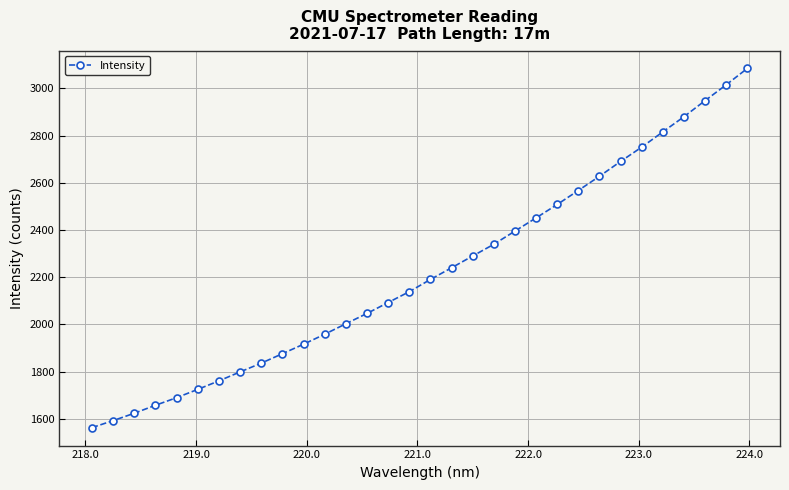

What is the smallest value displayed?

1562.7